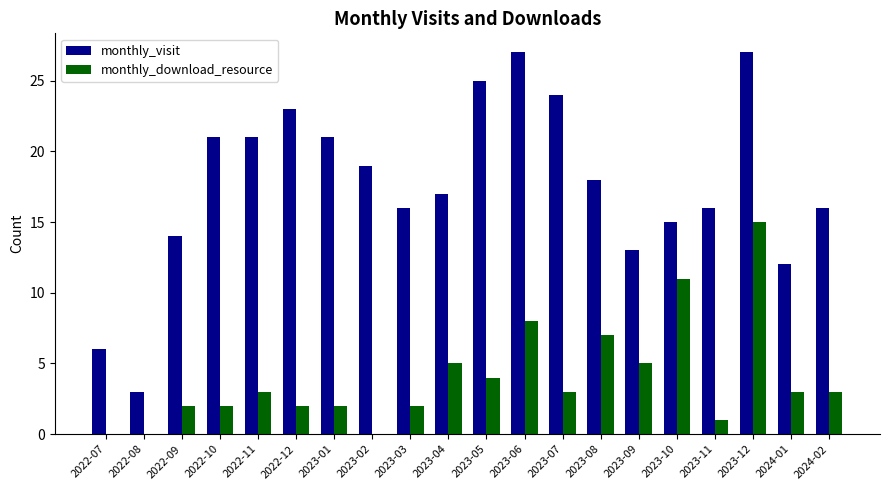

What is the highest value of the monthly_download_resource series?

15